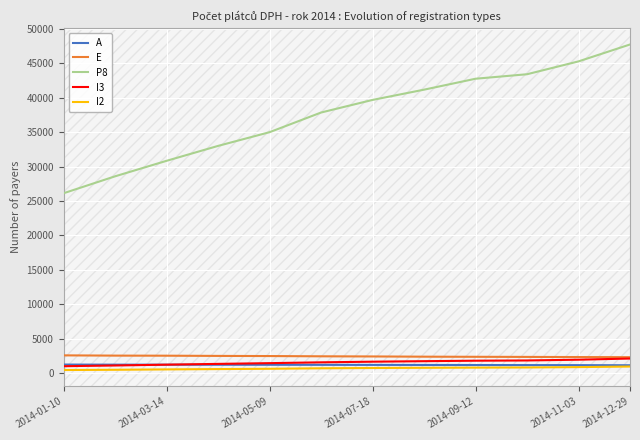

True or false: P8 and I2 cross at least once.

False